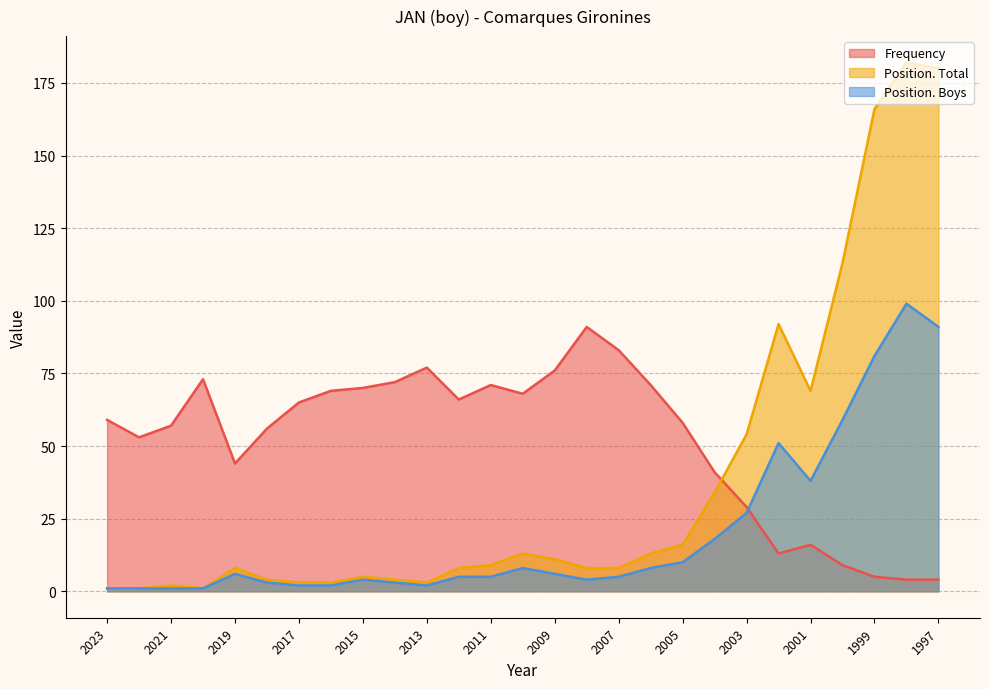

Reading right to left, transcribe all the data shown in this chart.

Frequency: 4	4	5	9	16	13	29	41	58	71	83	91	76	68	71	66	77	72	70	69	65	56	44	73	57	53	59
Position. Total: 180	182	166	113	69	92	54	34	16	13	8	8	11	13	9	8	3	4	5	3	3	4	8	1	2	1	1
Position. Boys: 91	99	81	59	38	51	27	18	10	8	5	4	6	8	5	5	2	3	4	2	2	3	6	1	1	1	1